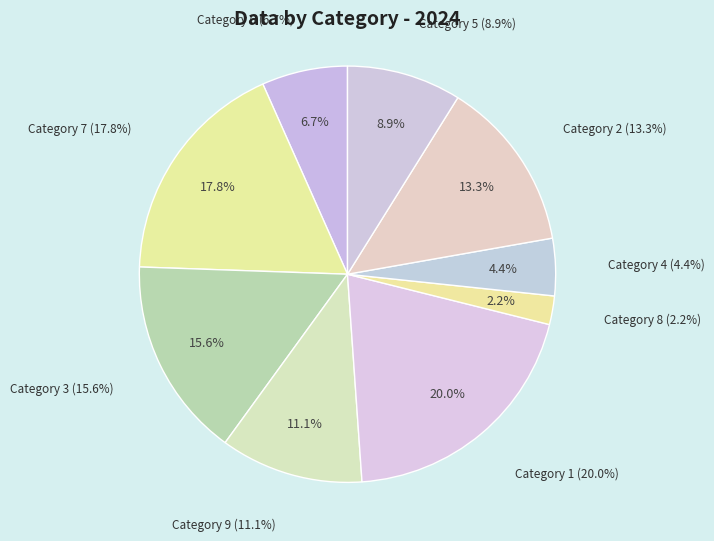

What is the change in value from 7 to 5?

-4